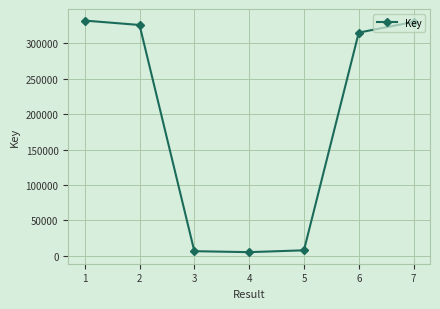

What is the smallest value displayed?

5058